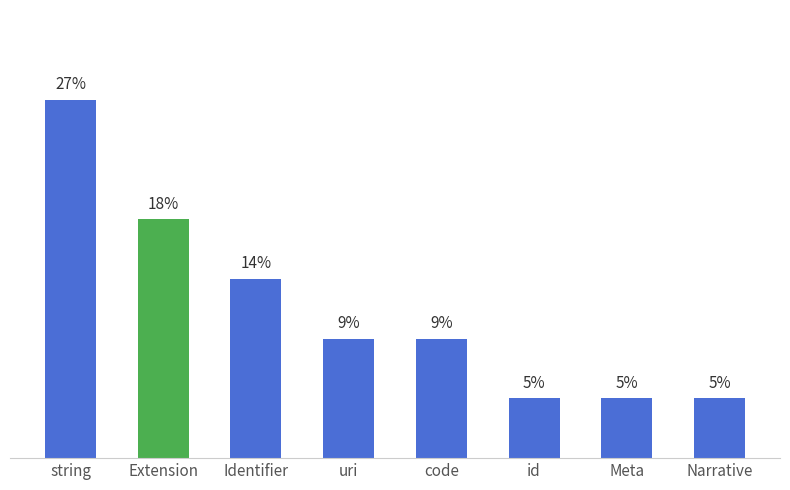

Between Meta and id, which is larger?

Meta